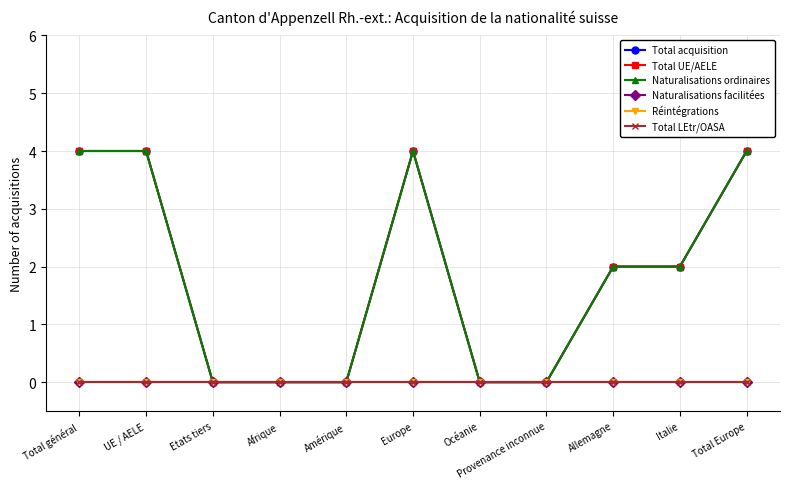

How many lines are shown in the chart?

6